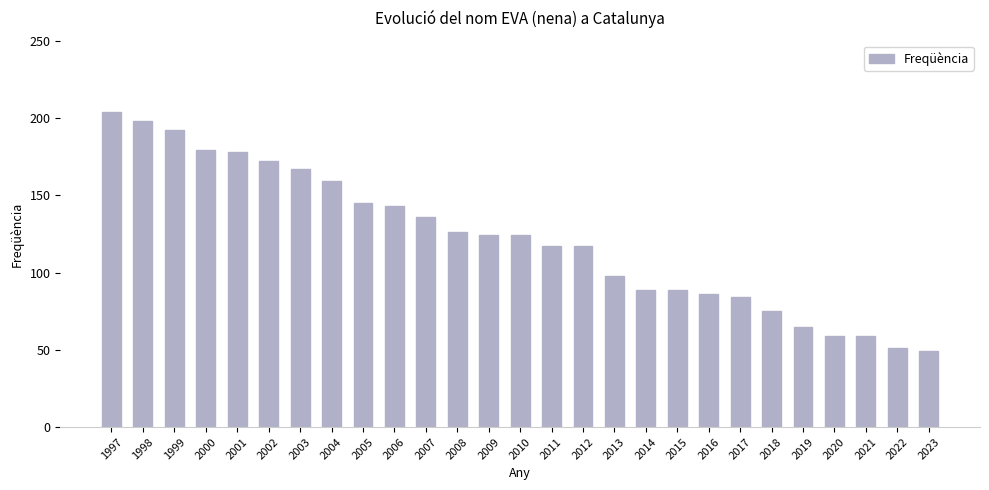

Reading left to right, transcribe all the data shown in this chart.

204	198	192	179	178	172	167	159	145	143	136	126	124	124	117	117	98	89	89	86	84	75	65	59	59	51	49